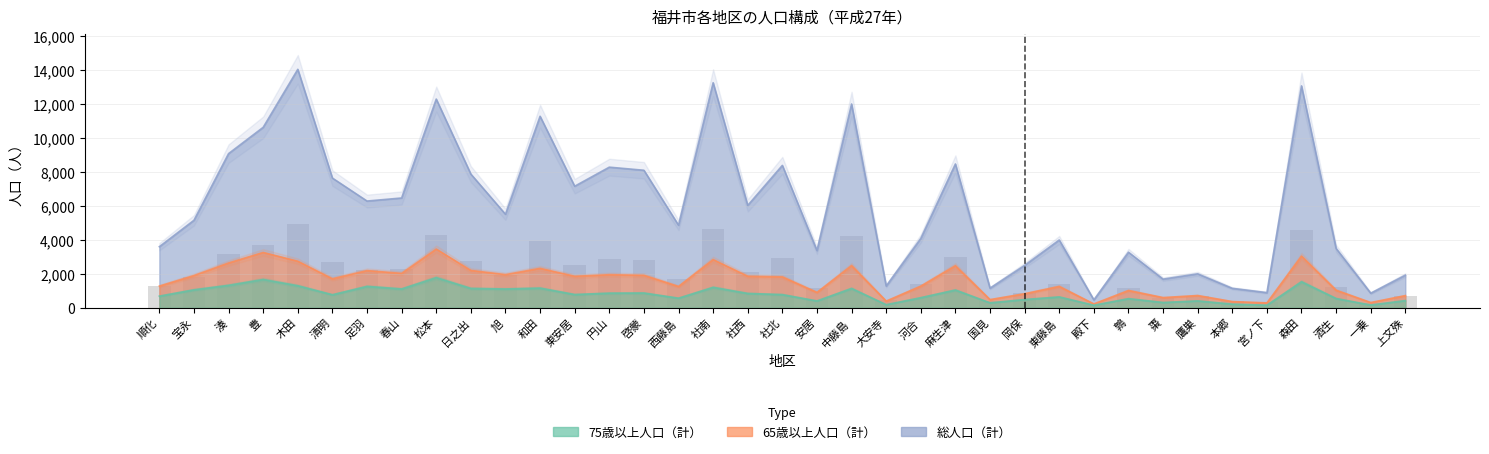

What is the highest value of the 総人口（計） series?

14031